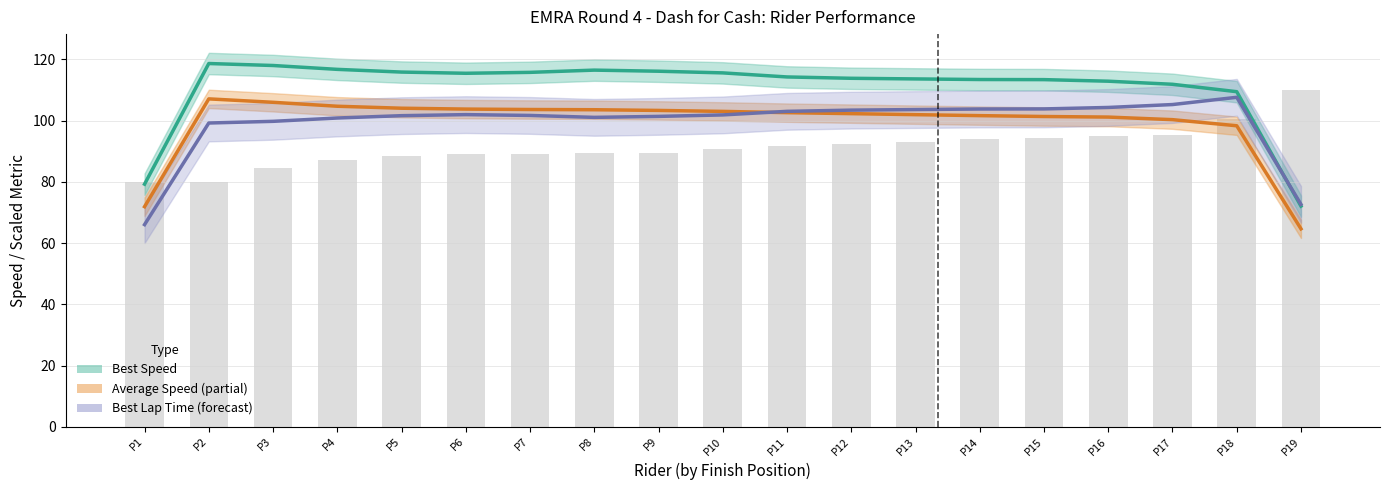

The Average Speed (smoothed) series shows 162.2 at P2. True or false?

False